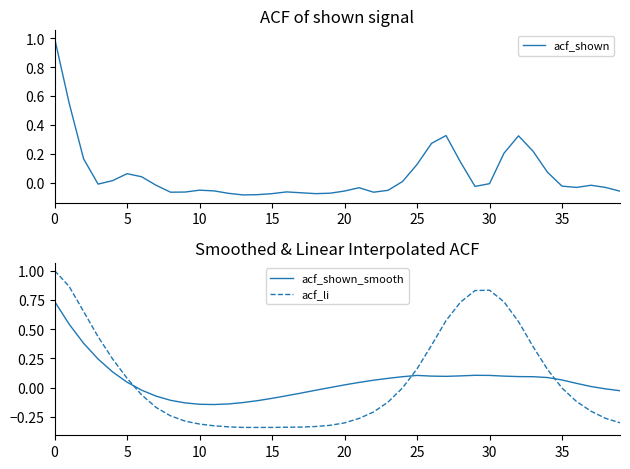

At how many categories does at least one series exceed 0?

25